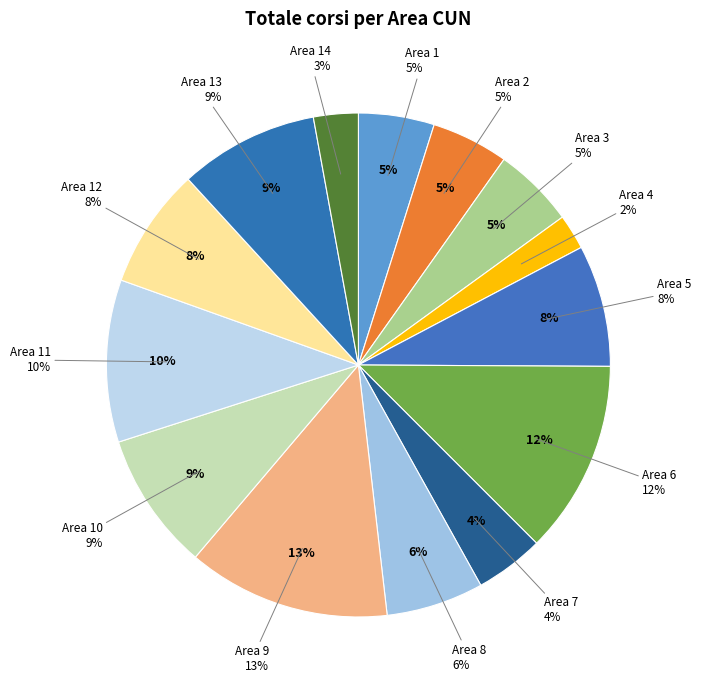

True or false: Area 10 accounts for 9% of the total.

True